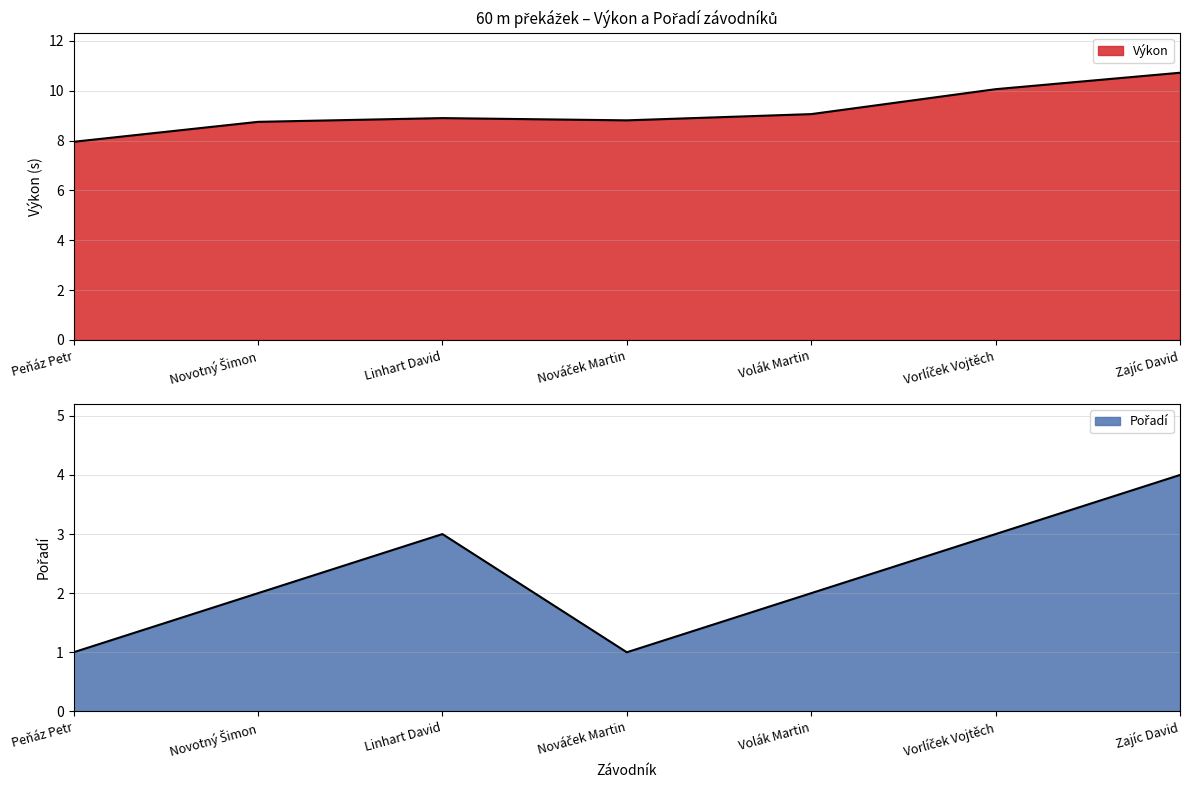

What position from the left is Novotný Šimon?

2